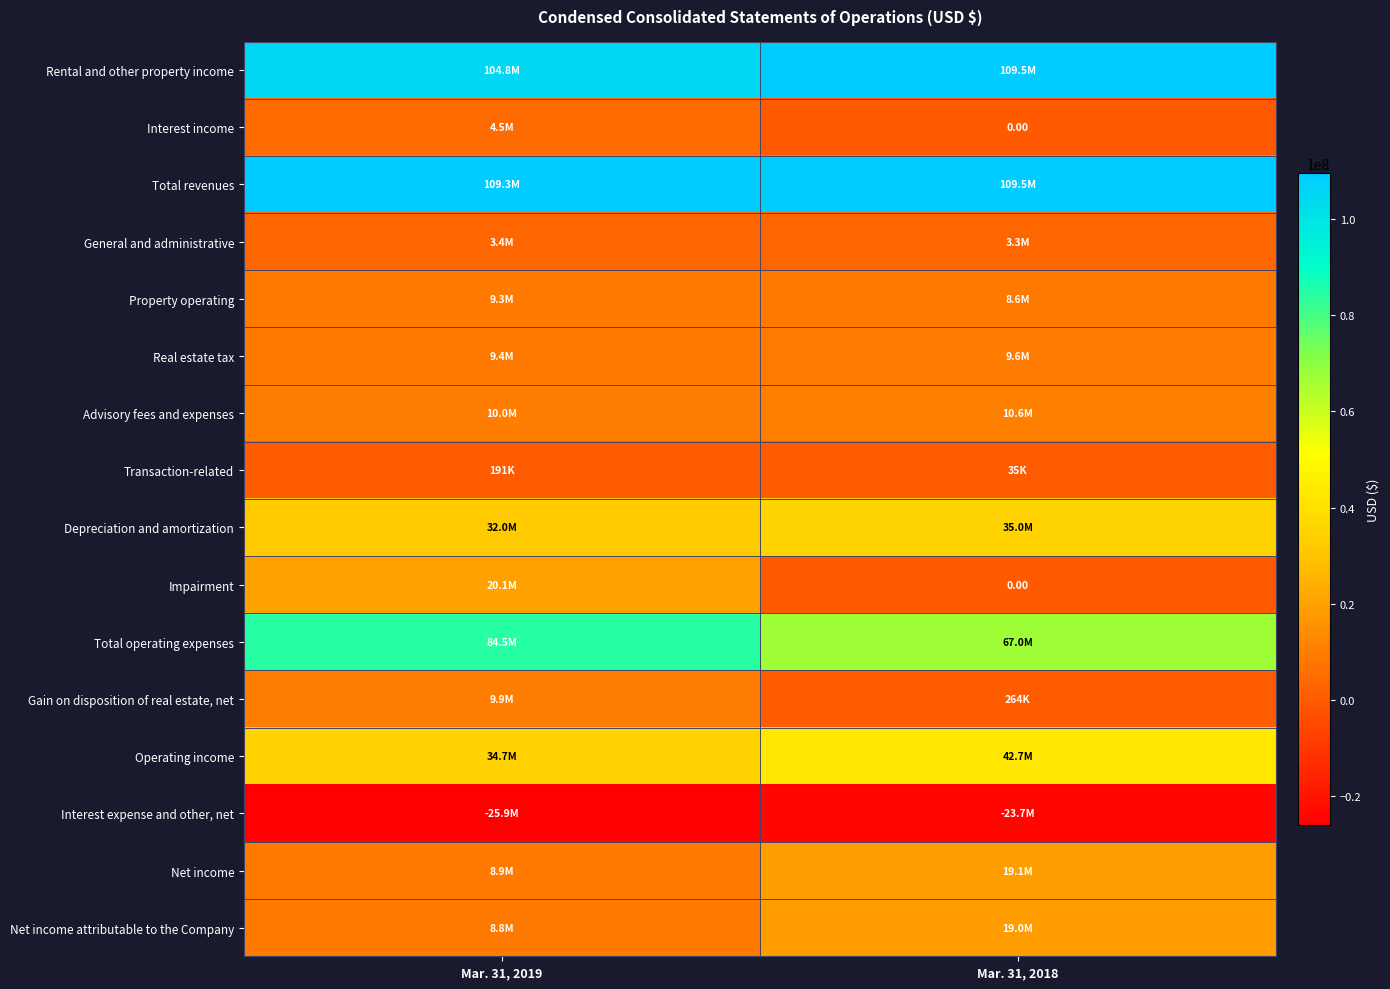

True or false: Real estate tax has a value of 9554000 at Mar. 31, 2018.

True